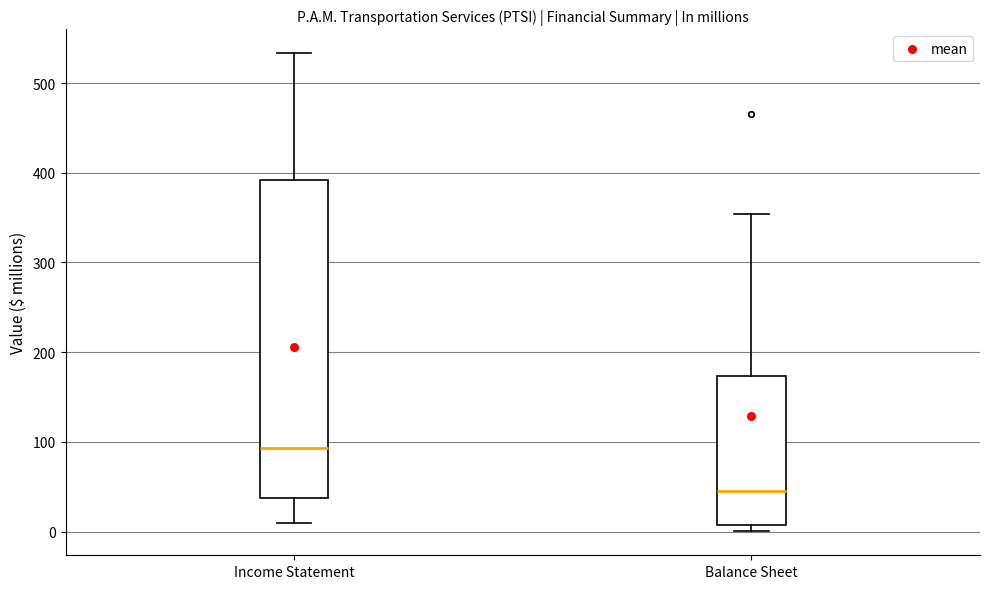

Where is the lower edge of the box for Balance Sheet on the y-axis? The values are not printed on the chart, so give them approximately, as read against the axis.

10